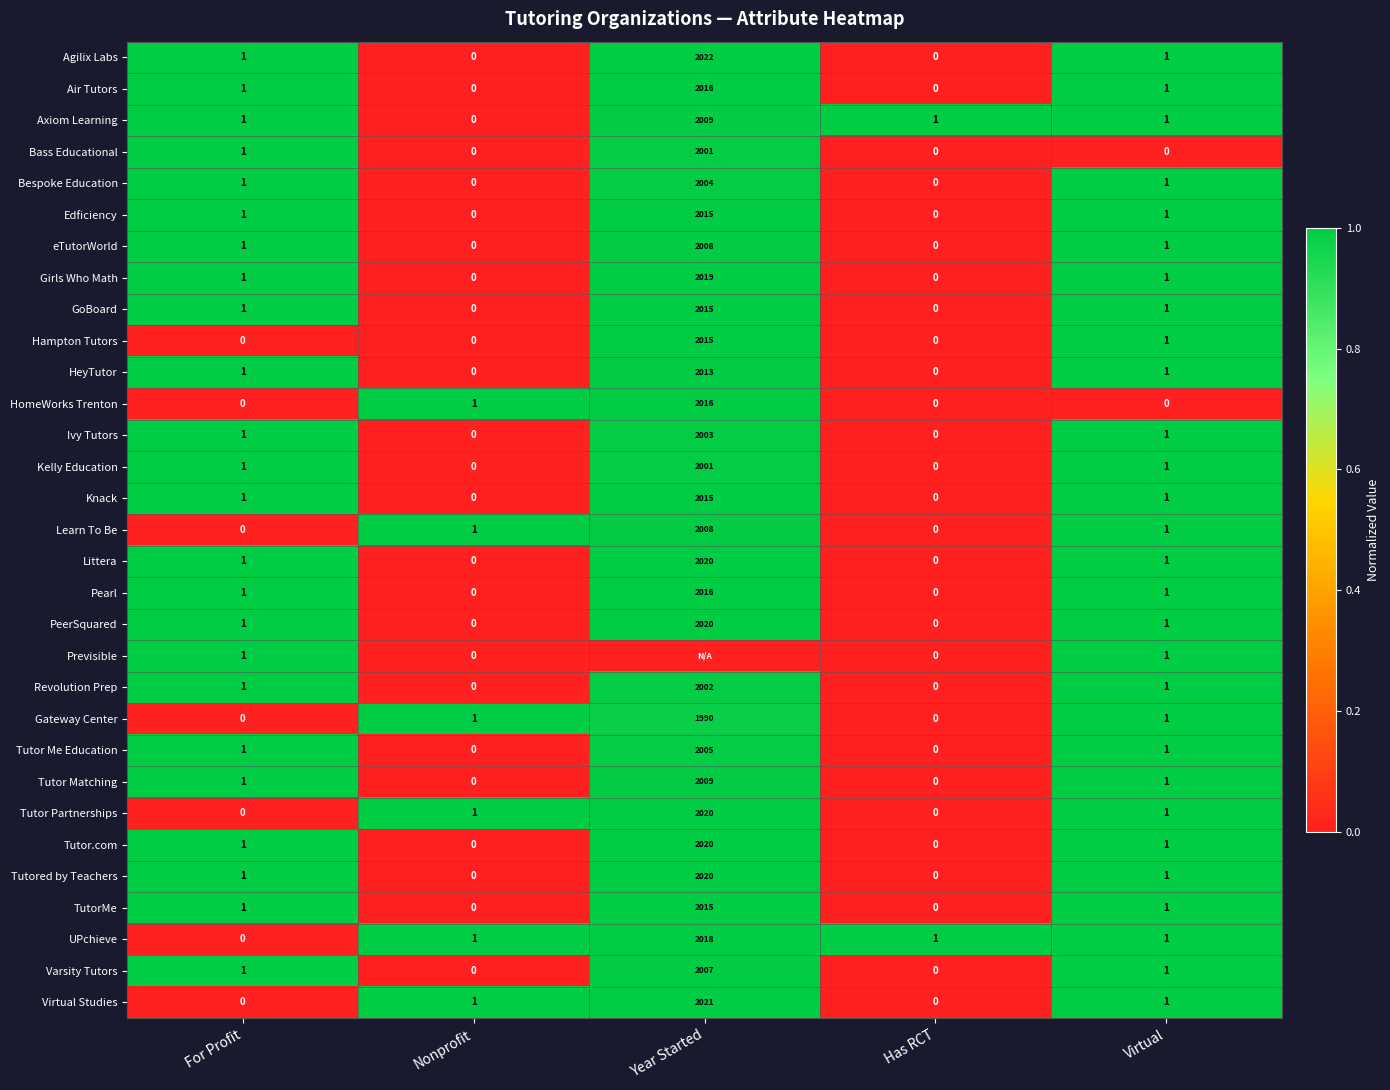

How many distinct data groups are displayed?

31